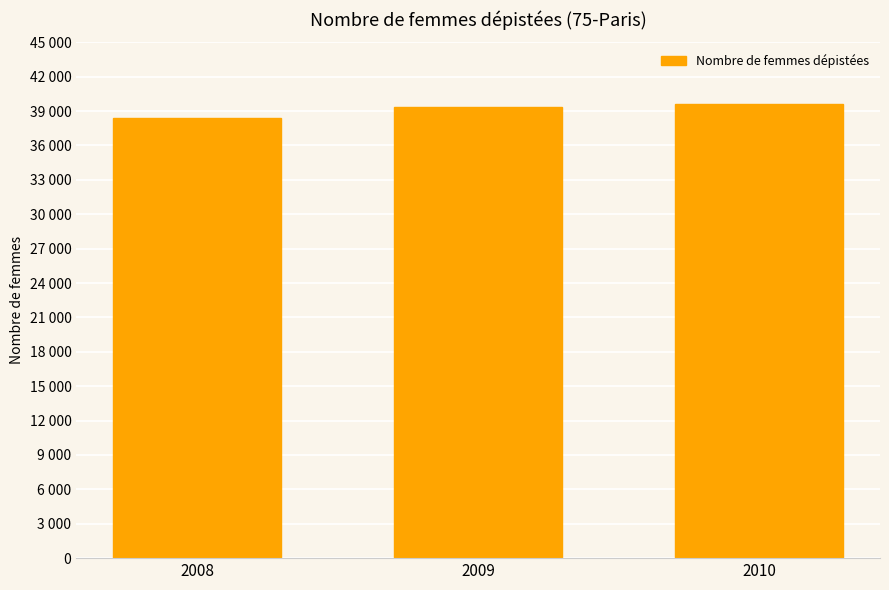

Are the bars horizontal?

No